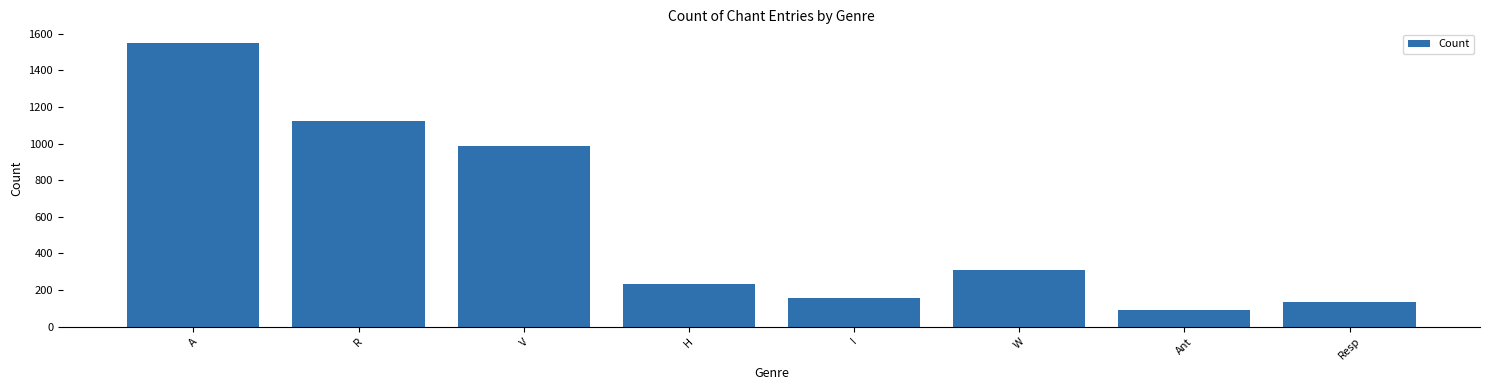

Reading left to right, list all the values displayed in this chart.

1547	1123	987	234	156	312	89	134